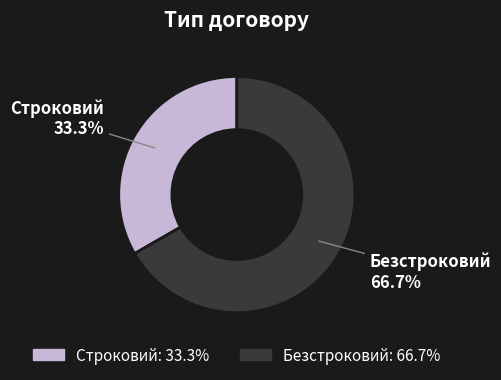

Which slice is the largest?

Безстроковий